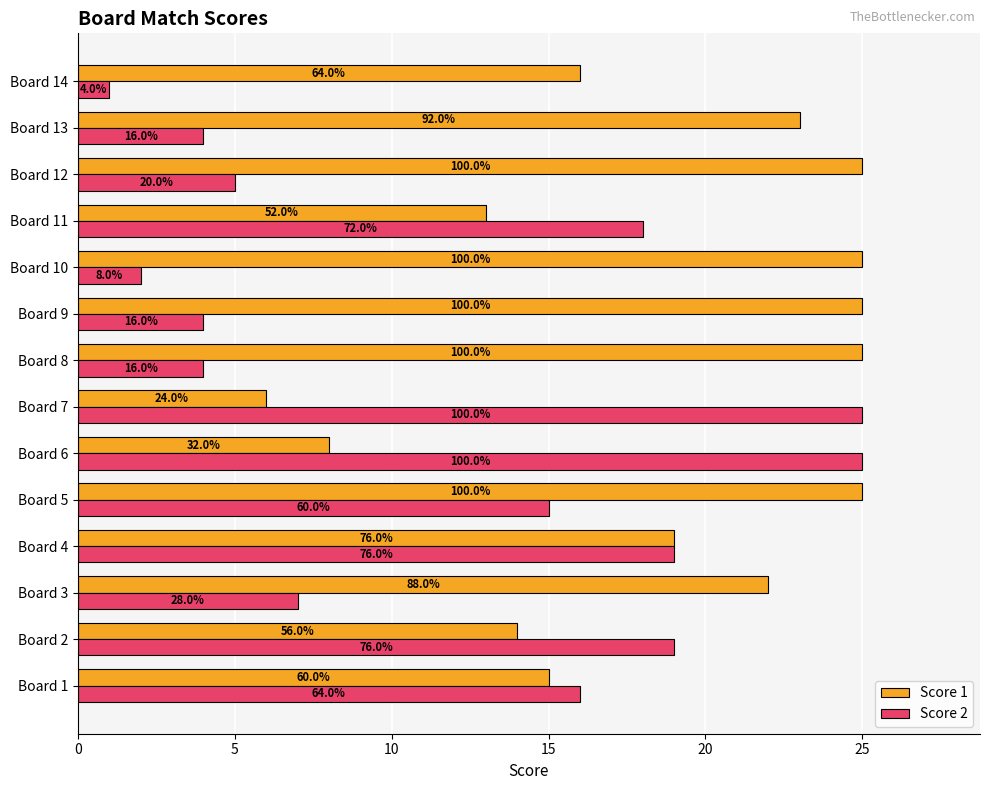

Which series has the widest spread of values?

Score 2